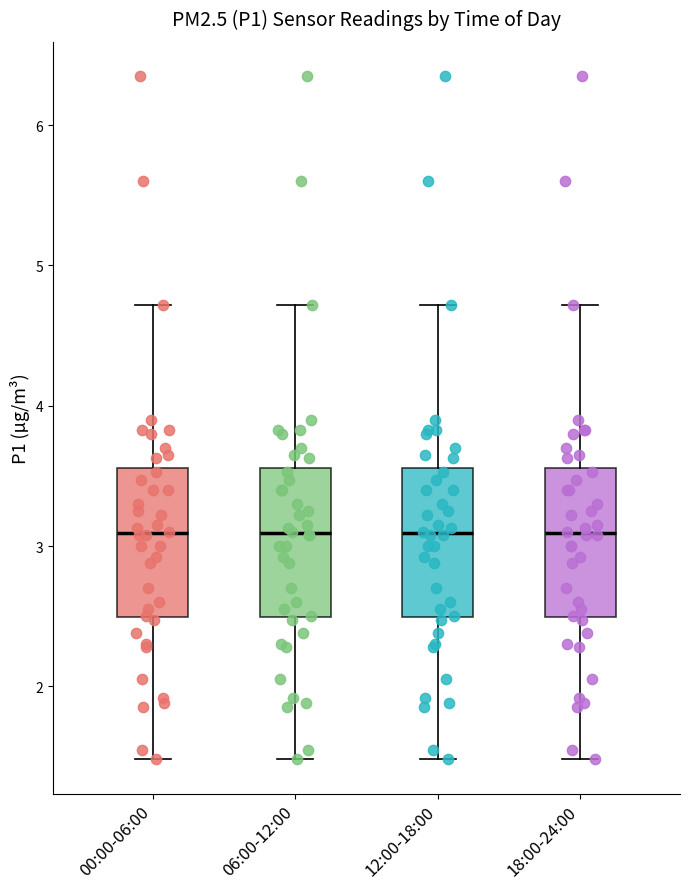

Reading left to right, transcribe this box plot: for each box, give where its median line is, the range the box spans, and where its two whiskers end, as read against the y-axis. The values are not printed on the chart, so give them approximately, as read against the axis.

00:00-06:00: median 3.1, box 2.5 to 3.6, whiskers 1.5 to 4.7
06:00-12:00: median 3.1, box 2.5 to 3.6, whiskers 1.5 to 4.7
12:00-18:00: median 3.1, box 2.5 to 3.6, whiskers 1.5 to 4.7
18:00-24:00: median 3.1, box 2.5 to 3.6, whiskers 1.5 to 4.7